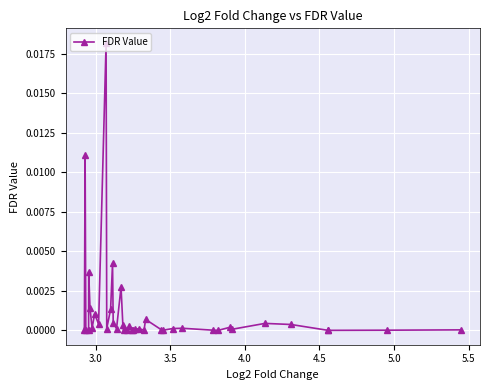

True or false: the data has more than 1 interior local peaks.

True